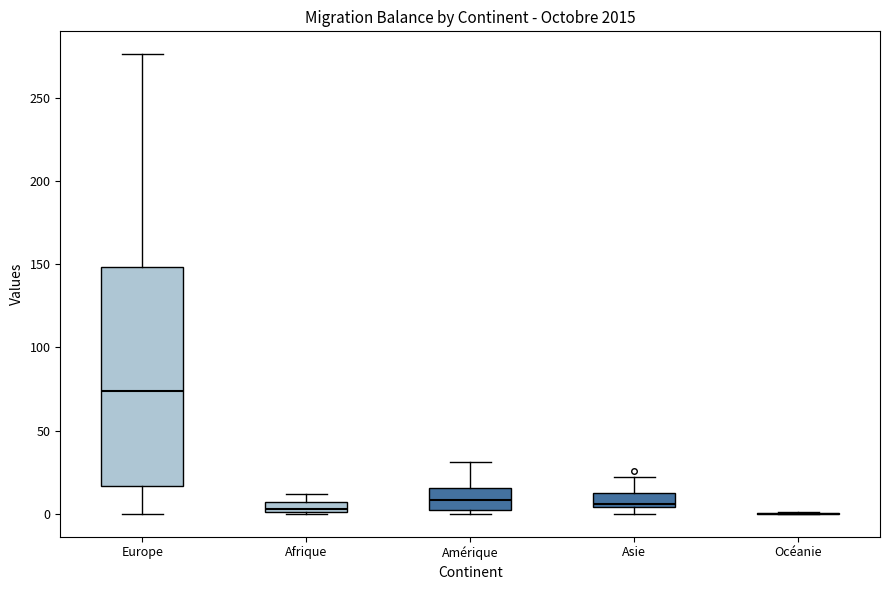

Where does the median line of the box for Amérique sit on the y-axis? The values are not printed on the chart, so give them approximately, as read against the axis.

10